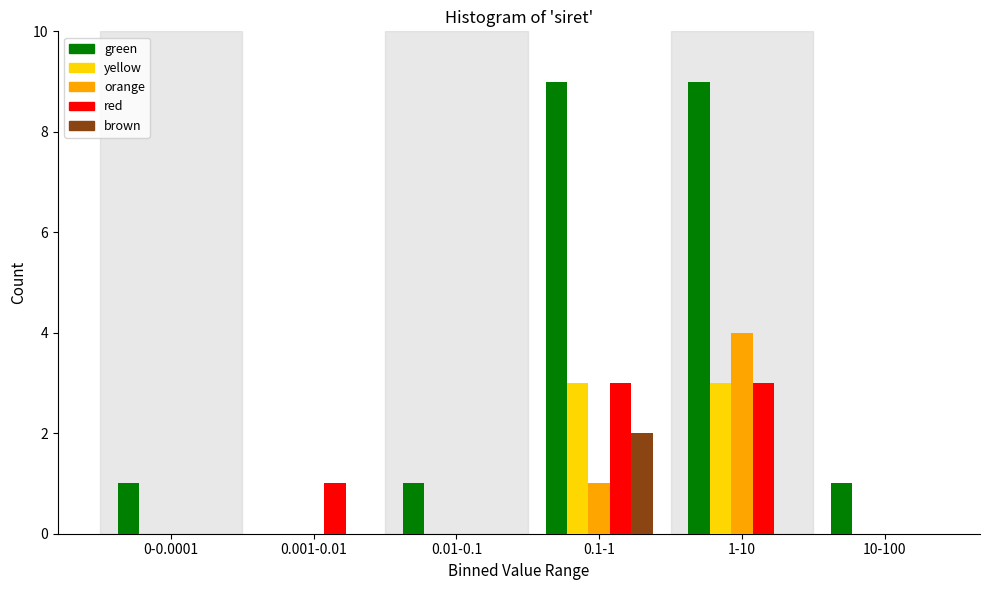

Reading left to right, extract all data points from this chart.

green: 0-0.0001=1	0.001-0.01=0	0.01-0.1=1	0.1-1=9	1-10=9	10-100=1
yellow: 0-0.0001=0	0.001-0.01=0	0.01-0.1=0	0.1-1=3	1-10=3	10-100=0
orange: 0-0.0001=0	0.001-0.01=0	0.01-0.1=0	0.1-1=1	1-10=4	10-100=0
red: 0-0.0001=0	0.001-0.01=1	0.01-0.1=0	0.1-1=3	1-10=3	10-100=0
brown: 0-0.0001=0	0.001-0.01=0	0.01-0.1=0	0.1-1=2	1-10=0	10-100=0